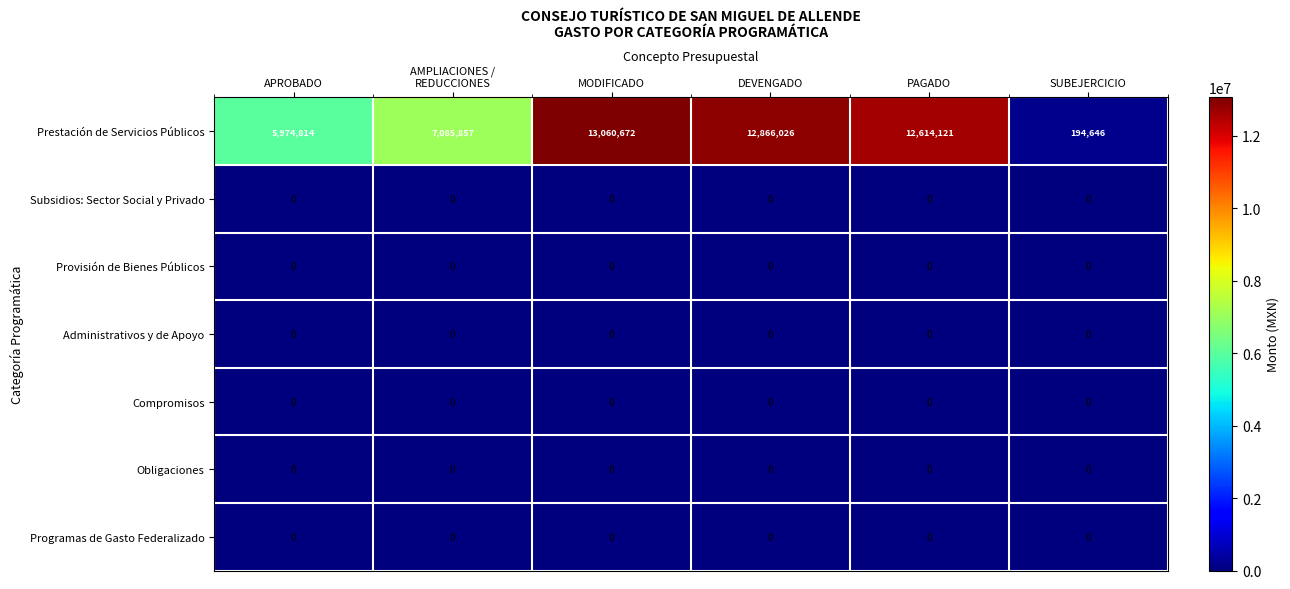

The Programas de Gasto Federalizado series shows 0 at SUBEJERCICIO. True or false?

True